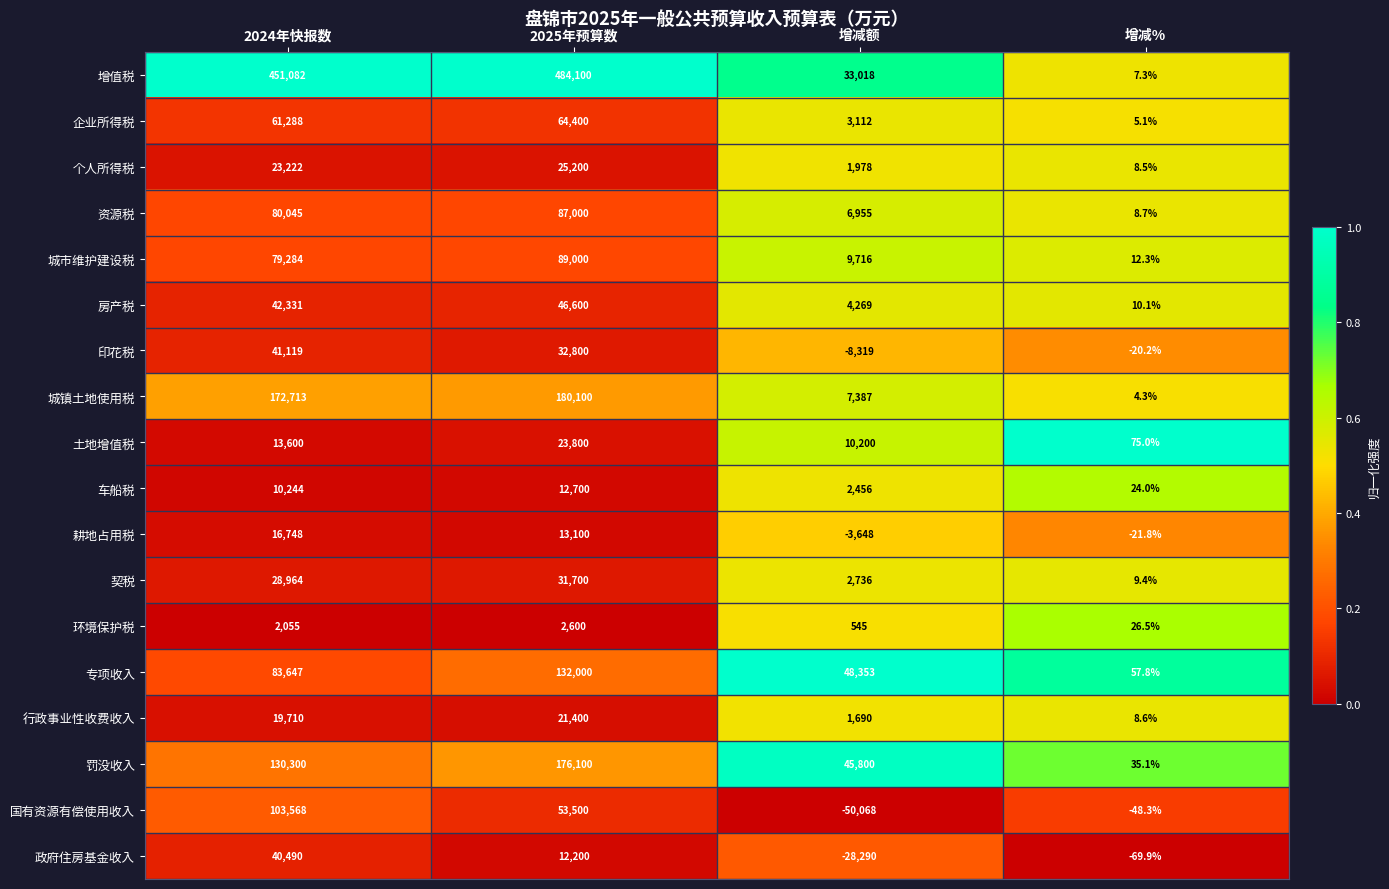

Between 2024年快报数 and 增减额, which series saw the biggest shift?

增值税